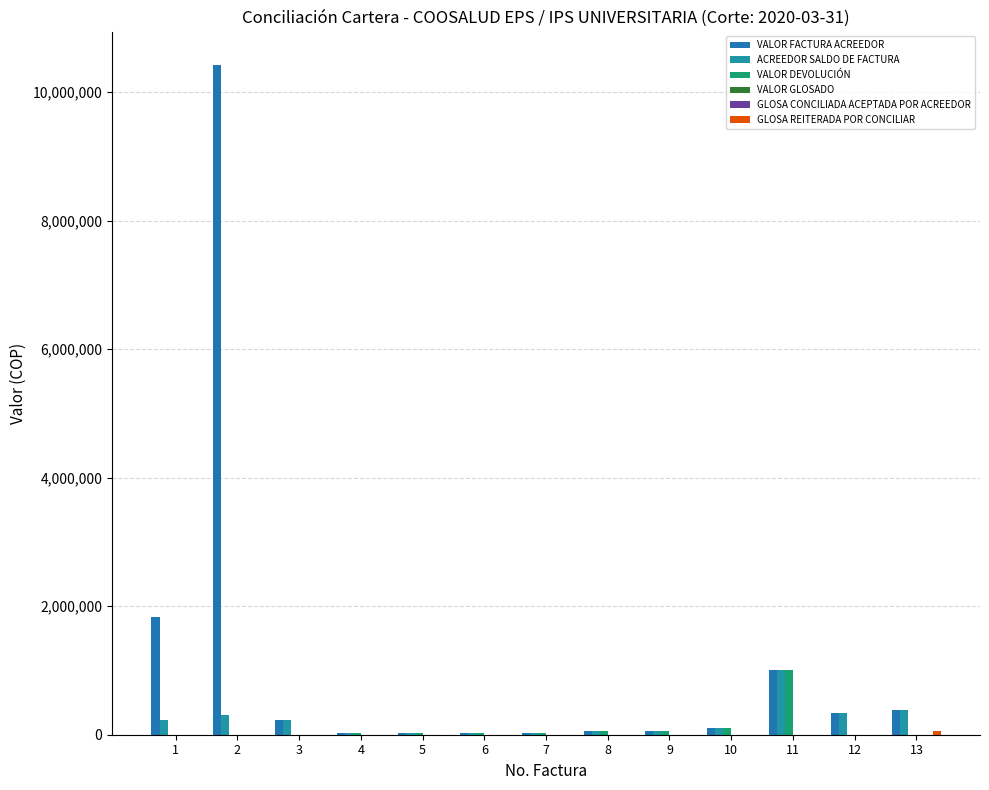

Reading left to right, list all the values displayed in this chart.

VALOR FACTURA ACREEDOR: 1831606	10422861	234099	31200	31200	31200	31200	51300	51300	100600	1010498	343283	387205
ACREEDOR SALDO DE FACTURA: 221971	314100	234099	31200	31200	31200	31200	51300	51300	100600	1010498	343283	387205
VALOR DEVOLUCIÓN: 0	0	0	31200	31200	31200	31200	51300	51300	100600	1010498	0	0
VALOR GLOSADO: 0	0	0	0	0	0	0	0	0	0	0	0	0
GLOSA CONCILIADA ACEPTADA POR ACREEDOR: 0	0	0	0	0	0	0	0	0	0	0	0	0
GLOSA REITERADA POR CONCILIAR: 0	0	0	0	0	0	0	0	0	0	0	0	51640